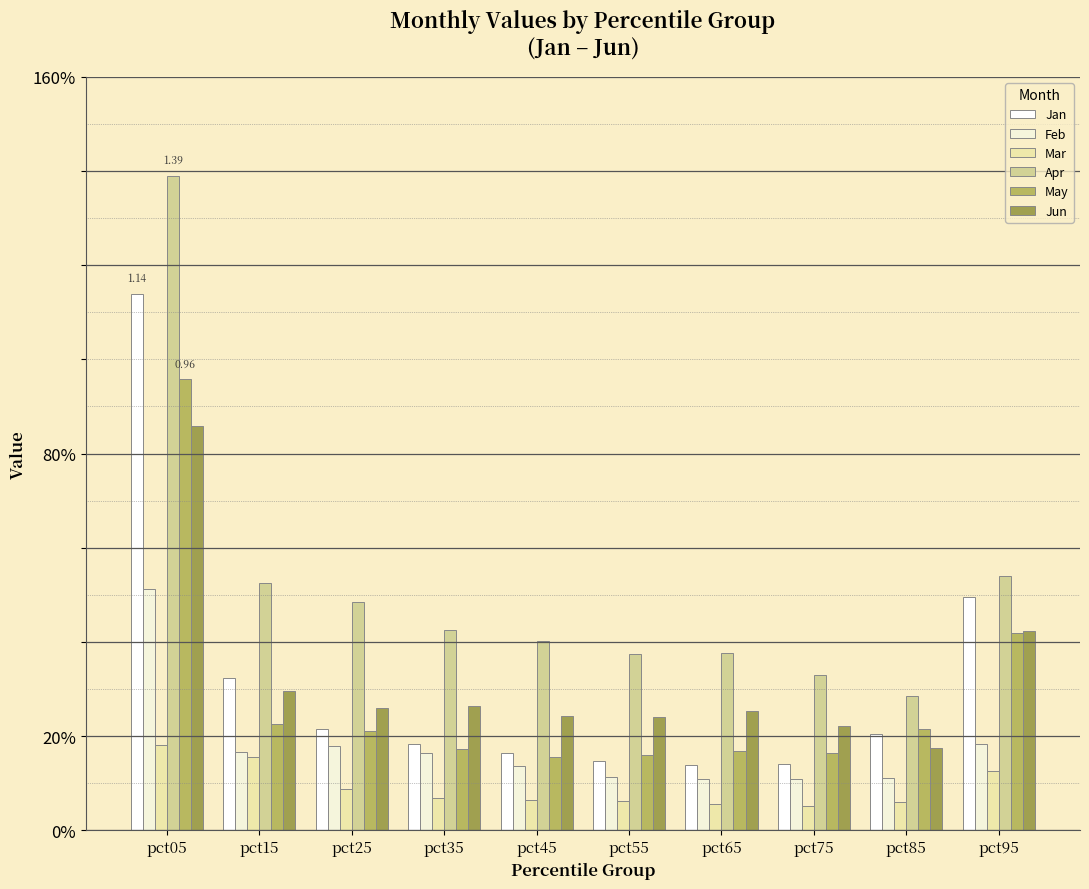

Which category has the highest value across all series?

pct05